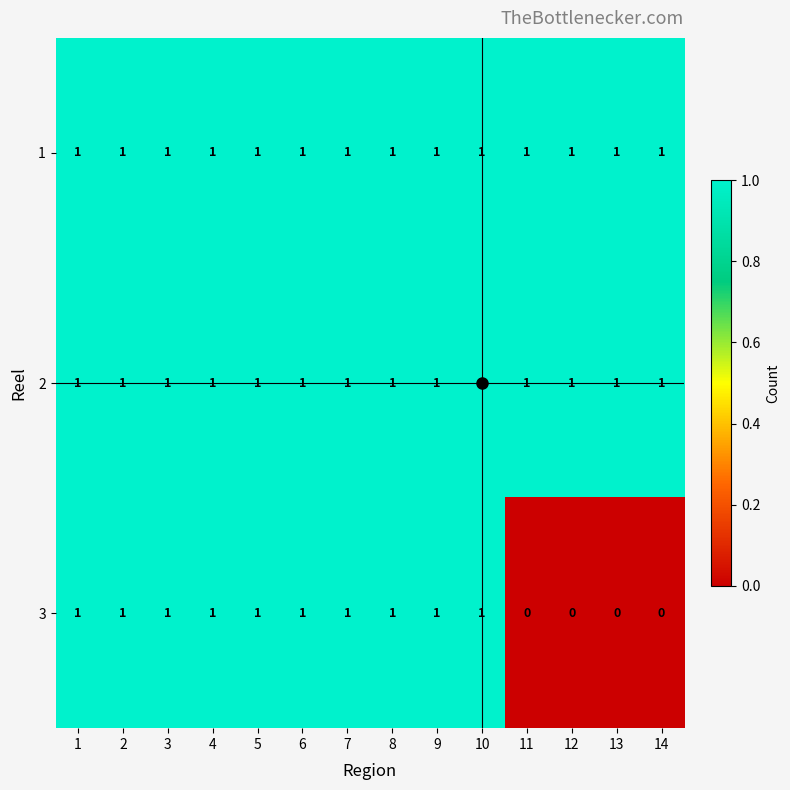

Between 7 and 13, which series saw the biggest shift?

3